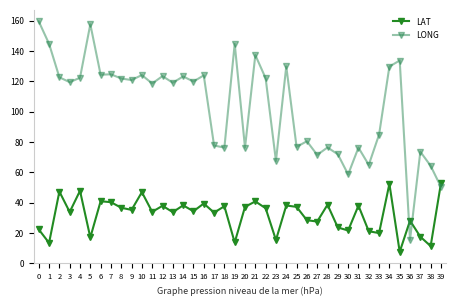

What is the sum of all LAT values?

1276.8